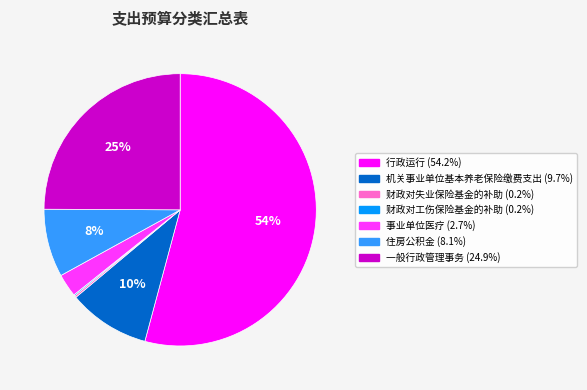

To the nearest percent, what portion does 行政运行 represent?

54%